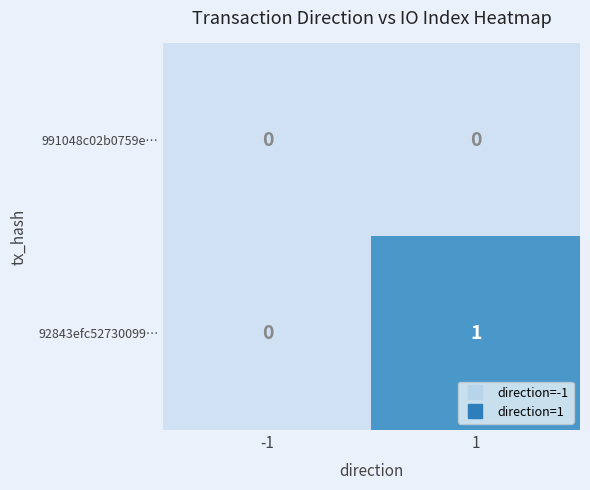

Between -1 and 1, which series saw the biggest shift?

92843efc52730099…